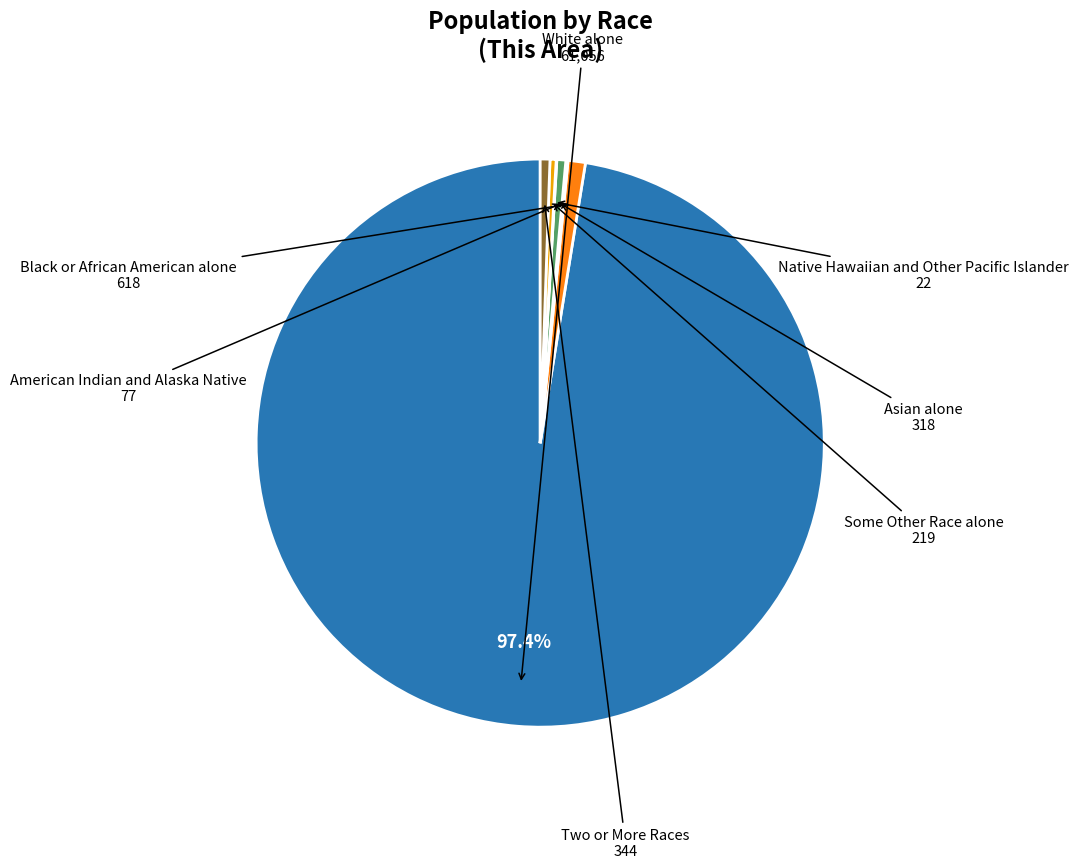

What is the ratio of the value at White alone to the value at Asian alone?

192.0